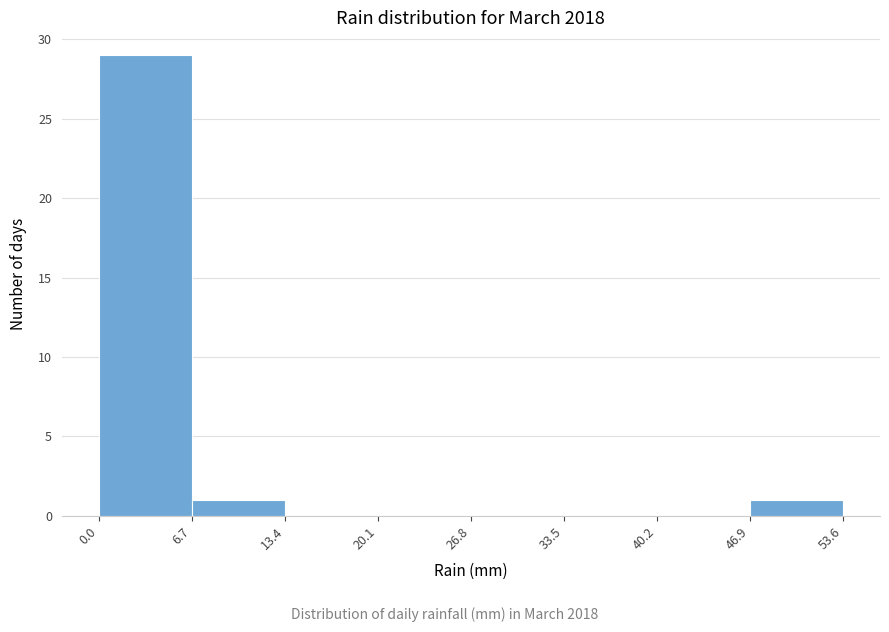

Over which range of the x-axis is the bar tallest?

0.0 to 6.7